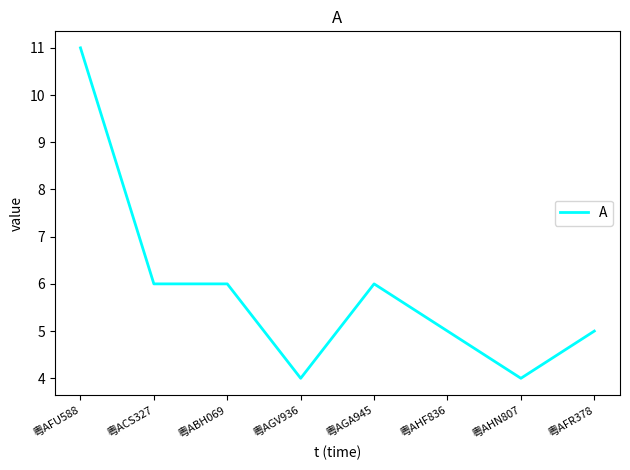

What position from the left is 粤AGA945?

5